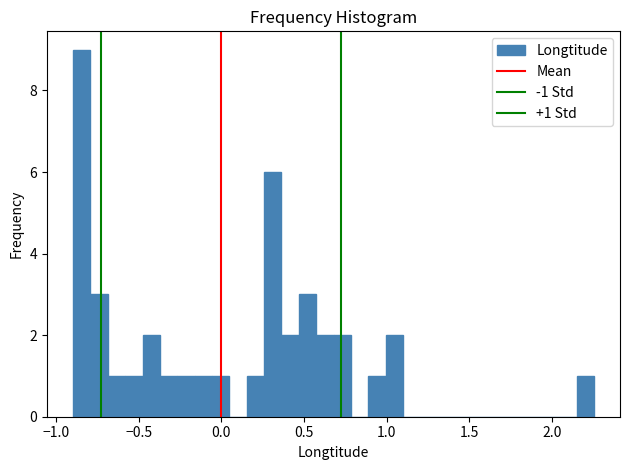

Read against the x-axis, roughly where is the centre of the tallest bar?

-0.85